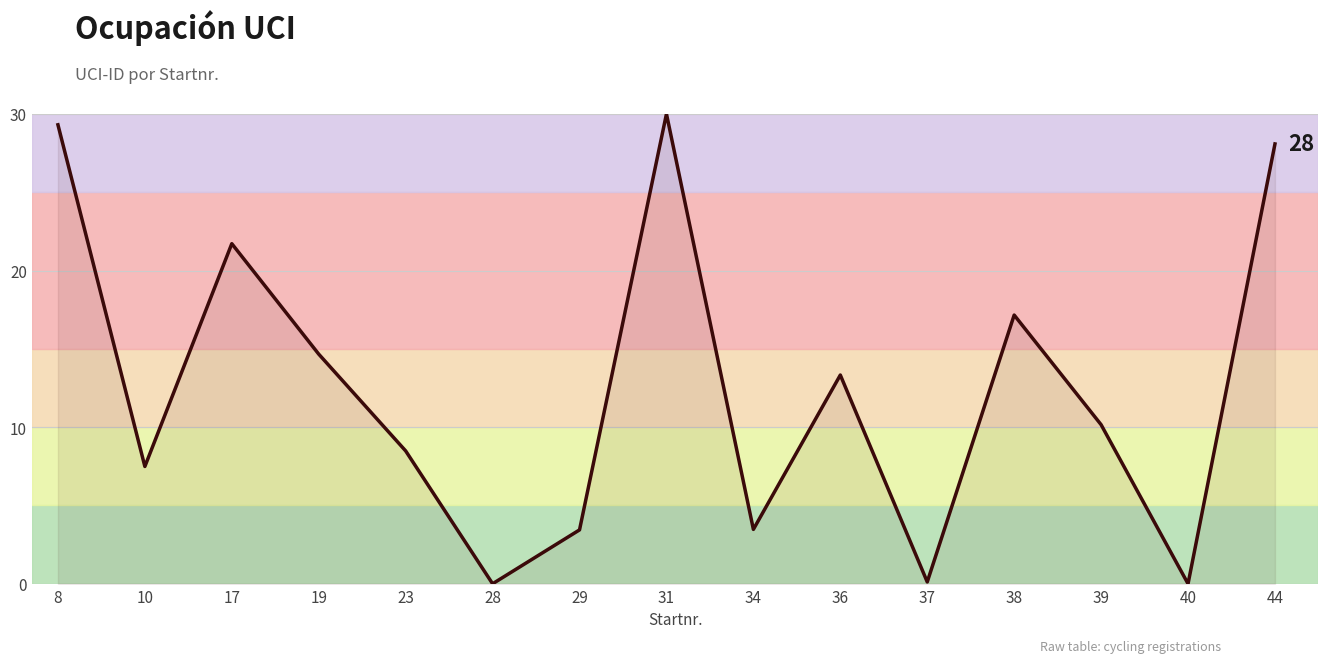

True or false: the data shows -13.3 at 40.

False